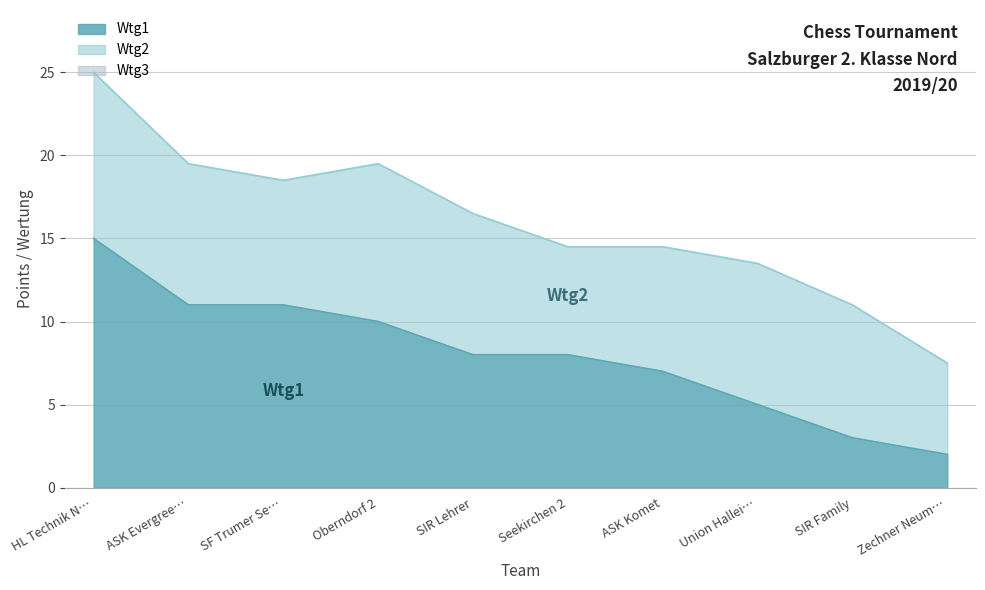

The value of Wtg1 at ASK Komet is 7. True or false?

True